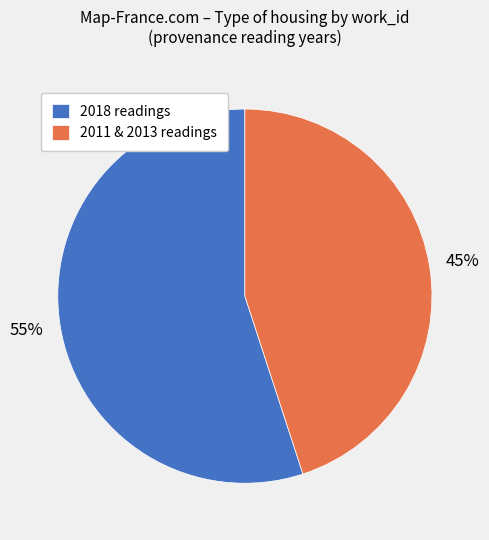

Is 2018 readings the majority of the pie?

Yes